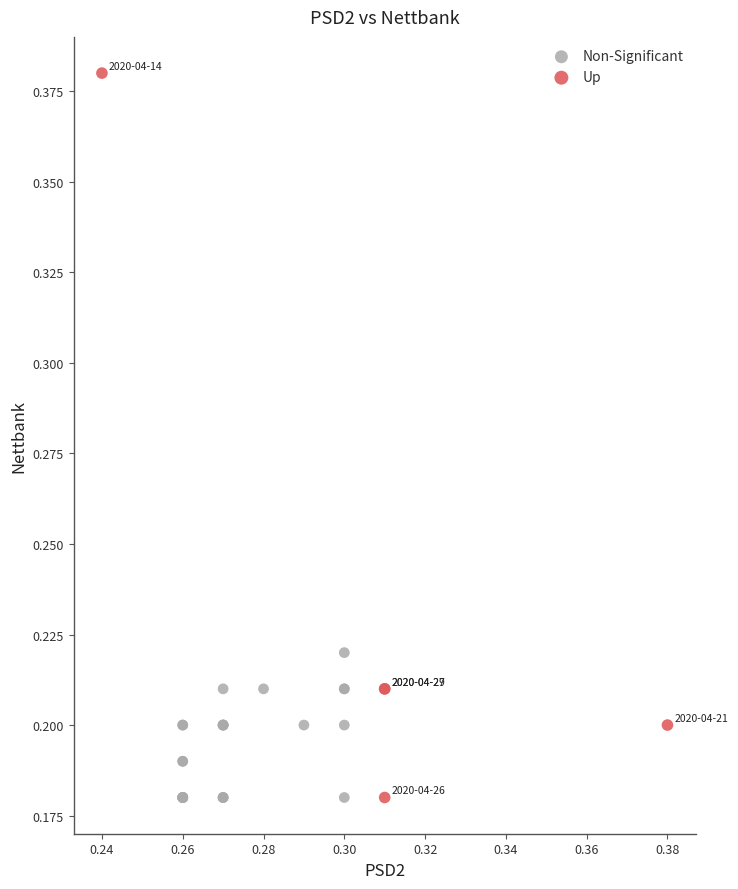

Which series reaches the maximum Y coordinate?

Up